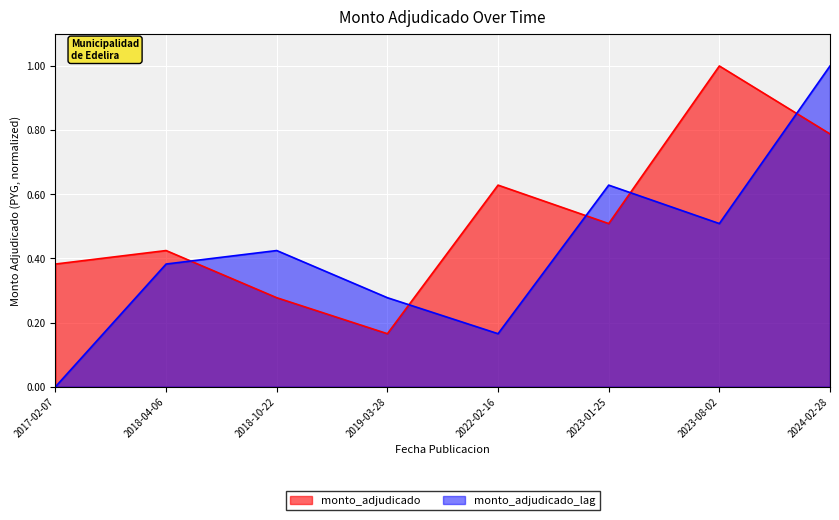

Reading left to right, what are all the values shown in this chart?

0.4	0.4	0.3	0.2	0.6	0.5	1.0	0.8